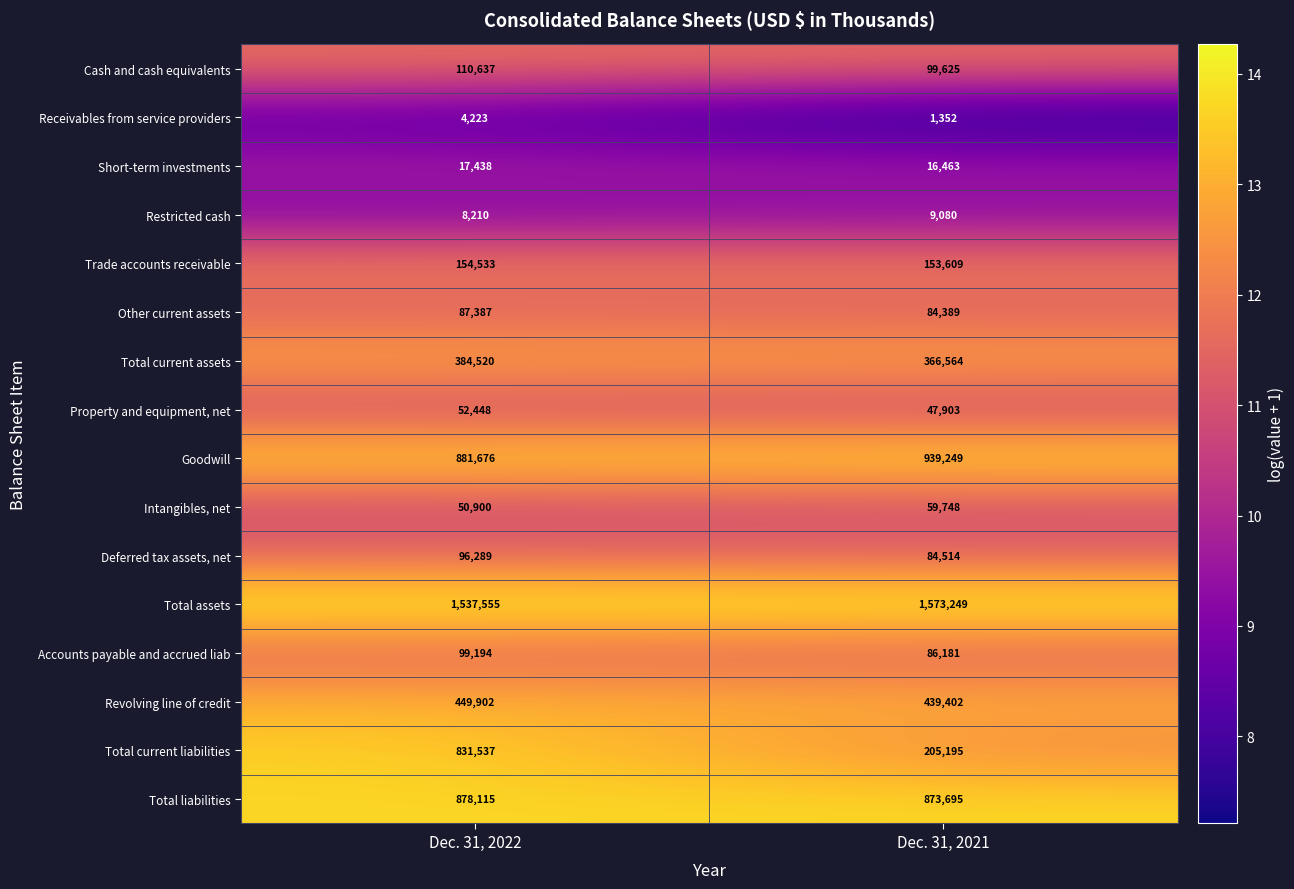

At which category is the sum across all series the highest?

Dec. 31, 2022